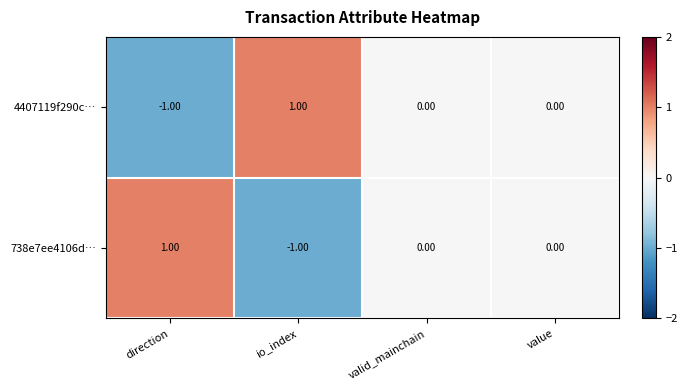

How many negative values does the 738e7ee4106d… series have?

1